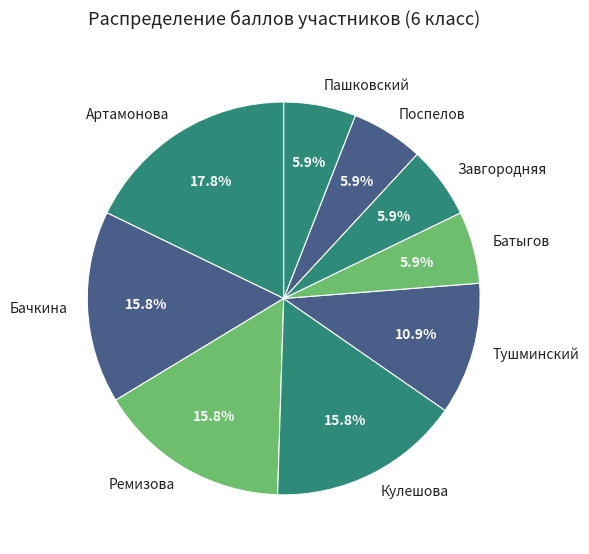

To the nearest percent, what portion does Тушминский represent?

11%